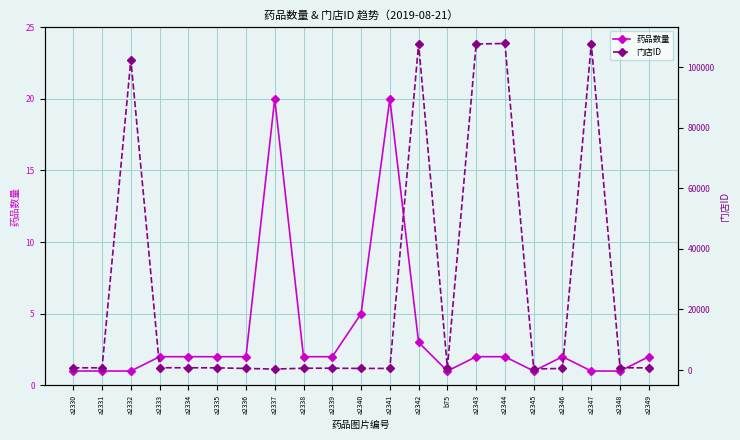

True or false: 药品数量 and 门店ID cross at least once.

False